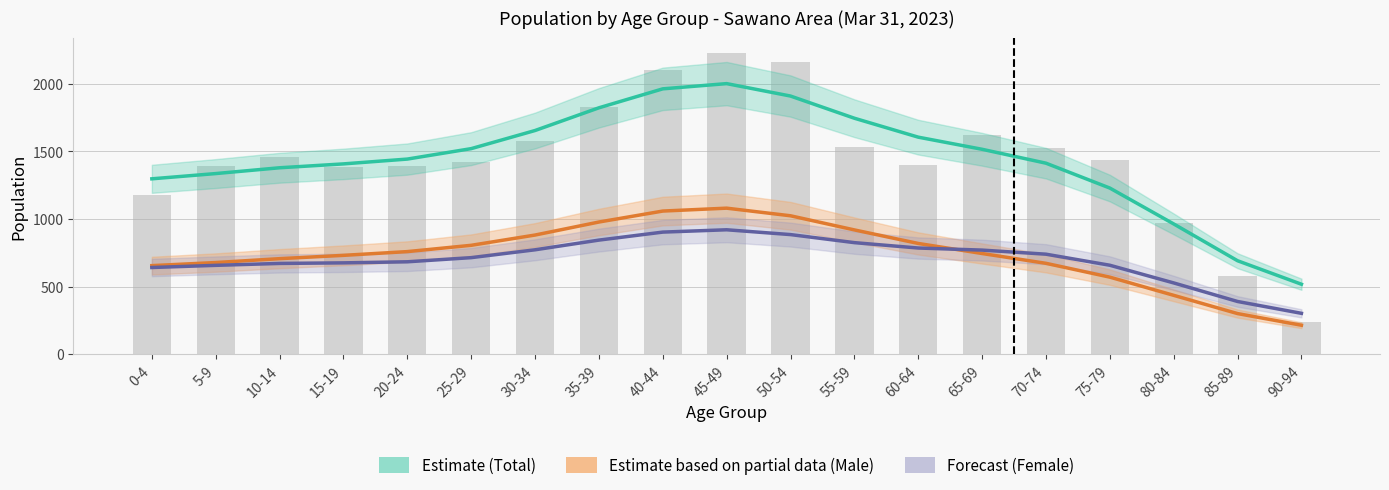

Which label corresponds to the smallest value in the chart?

90-94